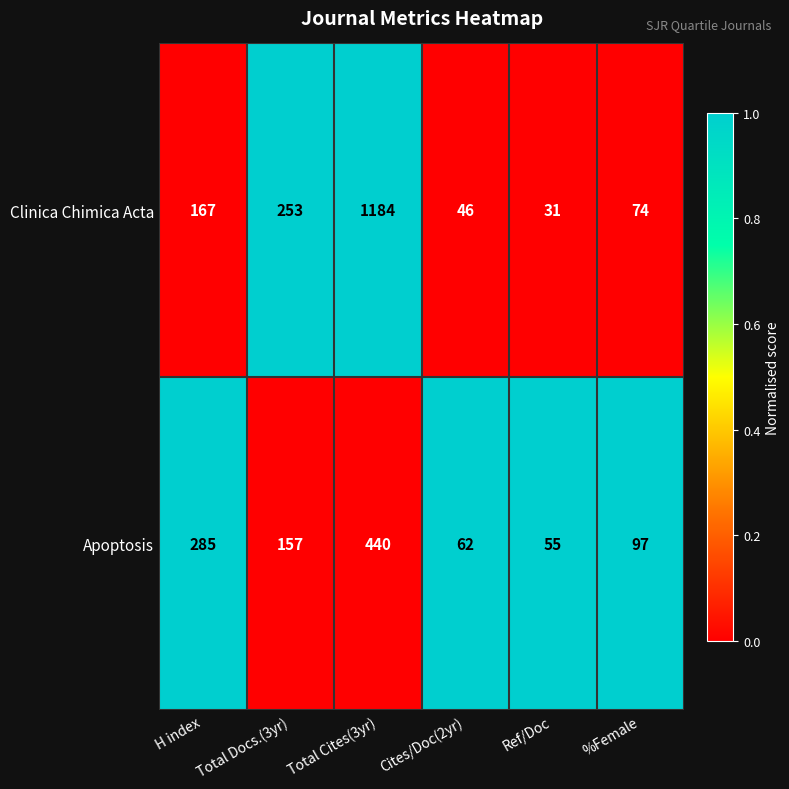

Count the number of categories in the chart.

6